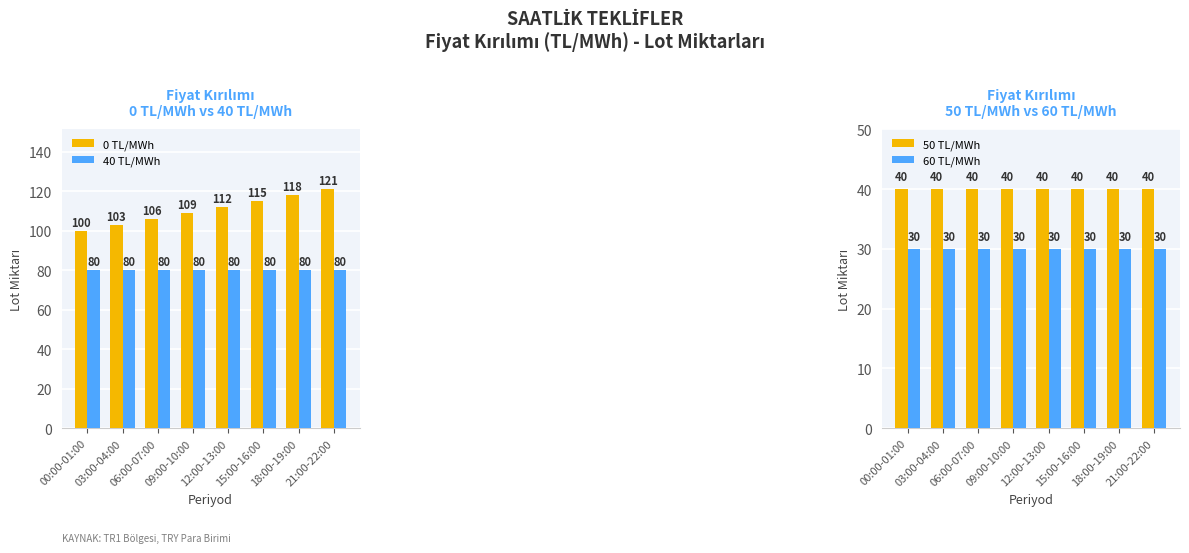

Is the value of 40 TL/MWh at 00:00-01:00 greater than the value of 50 TL/MWh at 15:00-16:00?

Yes